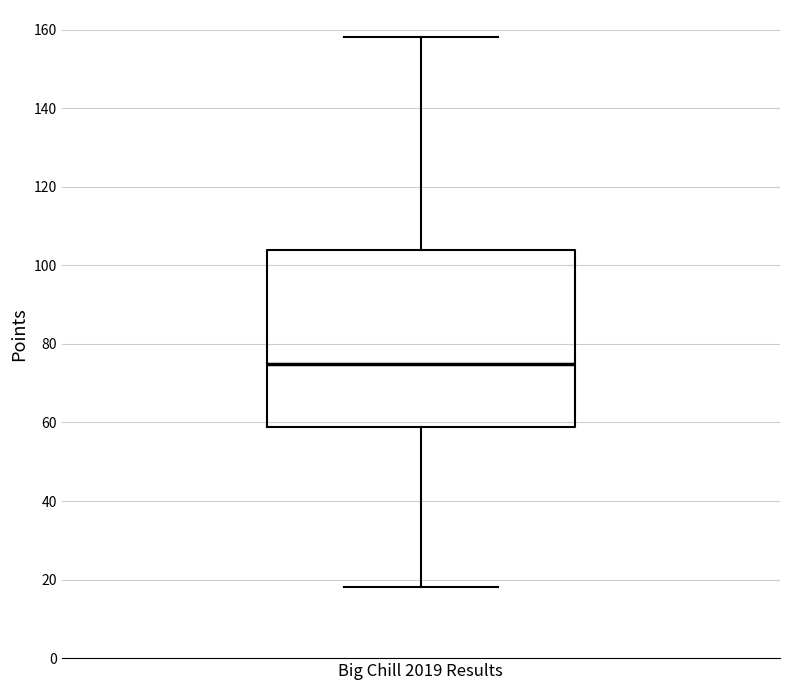

Read this box plot against the y-axis: the position of the median line, the range covered by the box, and the ends of both whiskers. The values are not printed on the chart, so give them approximately, as read against the axis.

median 76, box 58 to 104, whiskers 18 to 158